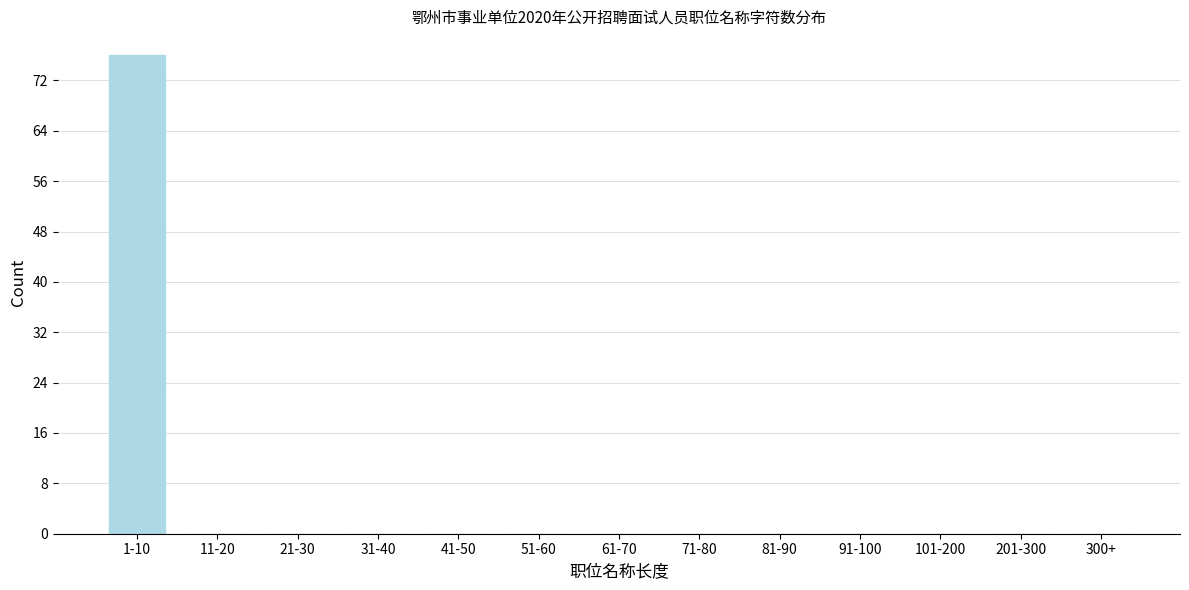

Reading right to left, list all the values displayed in this chart.

300+=0	201-300=0	101-200=0	91-100=0	81-90=0	71-80=0	61-70=0	51-60=0	41-50=0	31-40=0	21-30=0	11-20=0	1-10=76